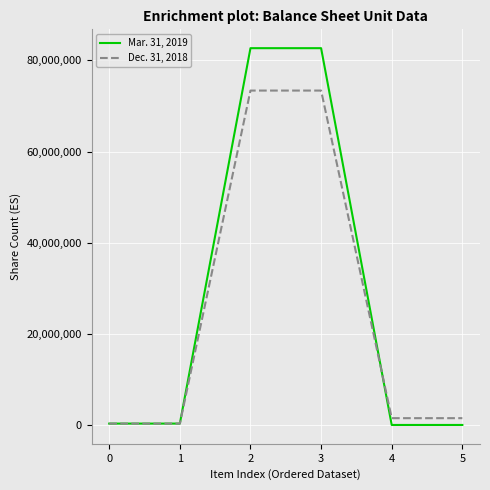

List the series in order of their overall mean, highest first.

Mar. 31, 2019, Dec. 31, 2018